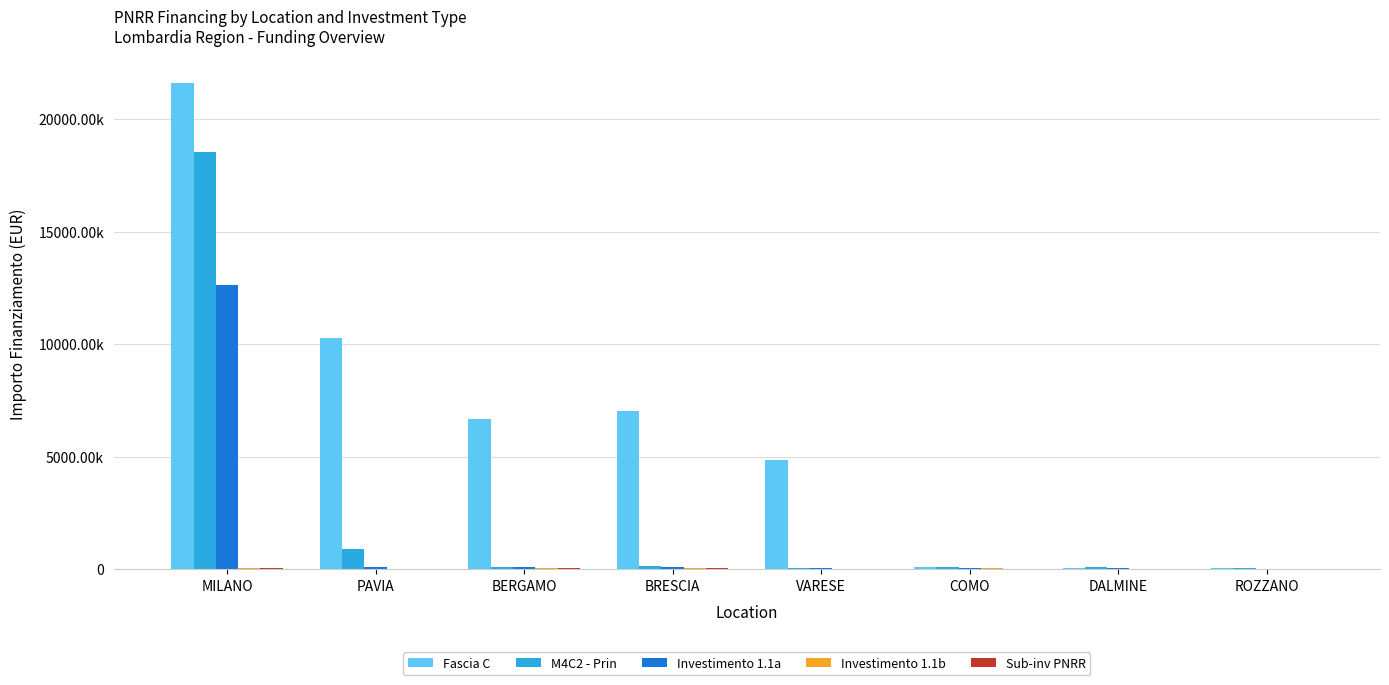

Does the chart contain stacked bars?

No